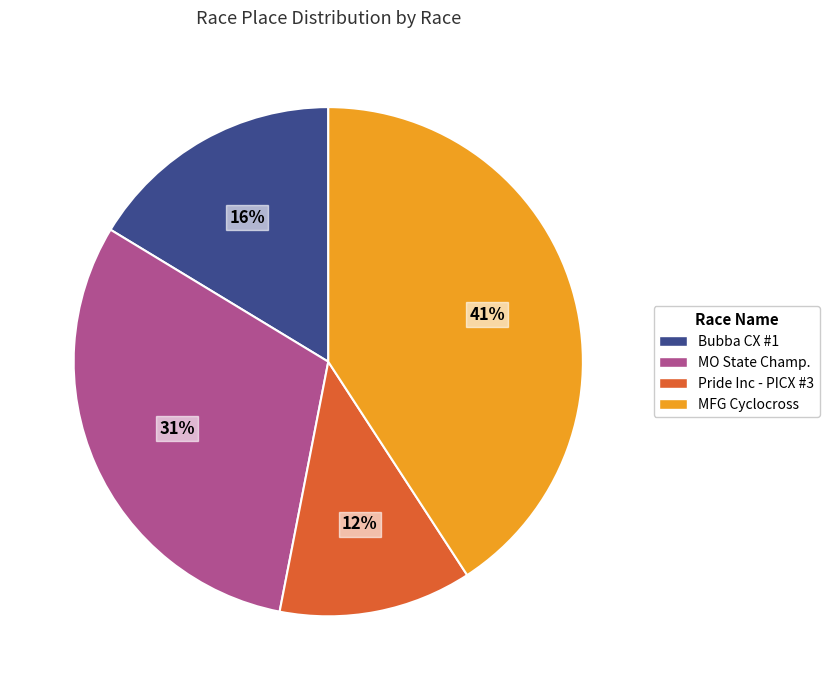

To the nearest percent, what is the difference between the largest and smallest slice percentages?

29%